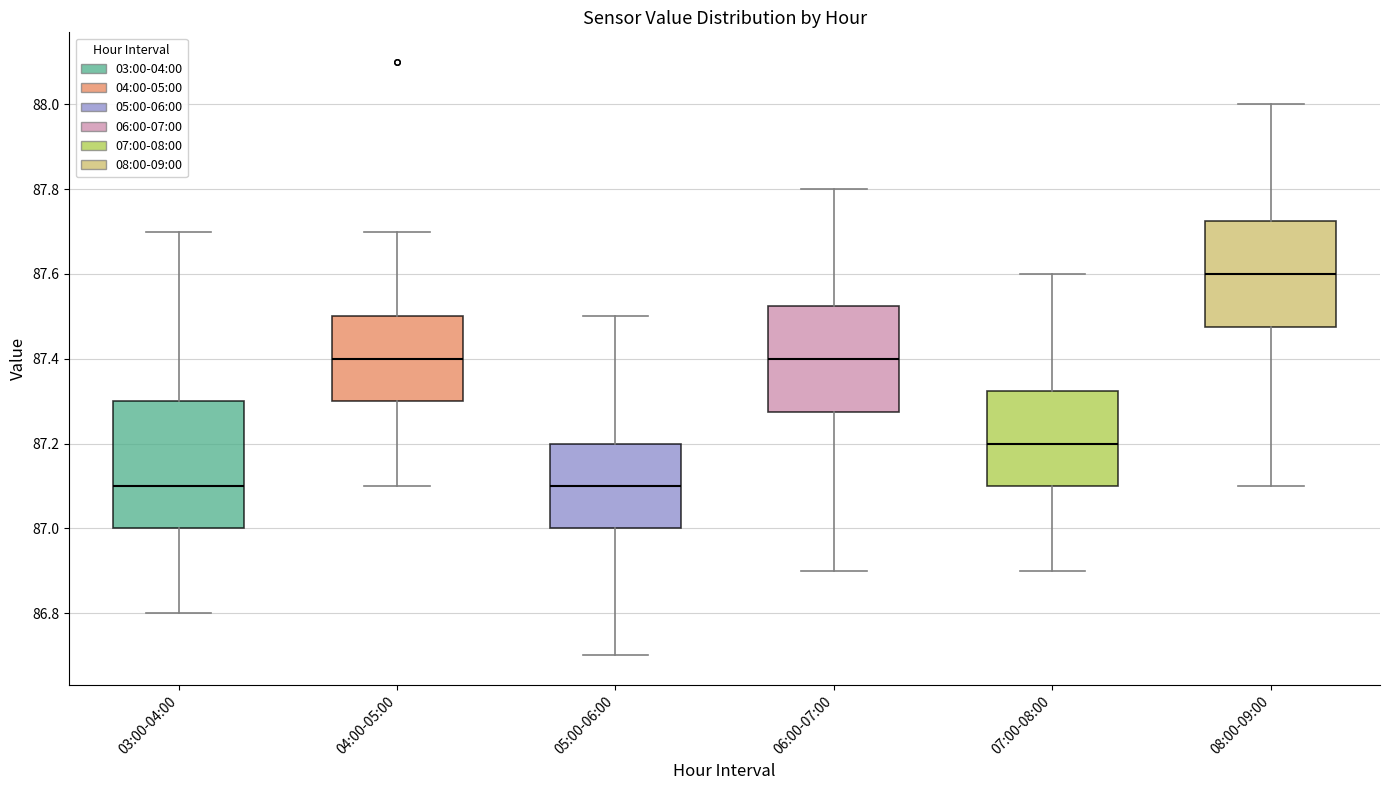

Where is the lower edge of the box for 04:00-05:00 on the y-axis? The values are not printed on the chart, so give them approximately, as read against the axis.

87.30